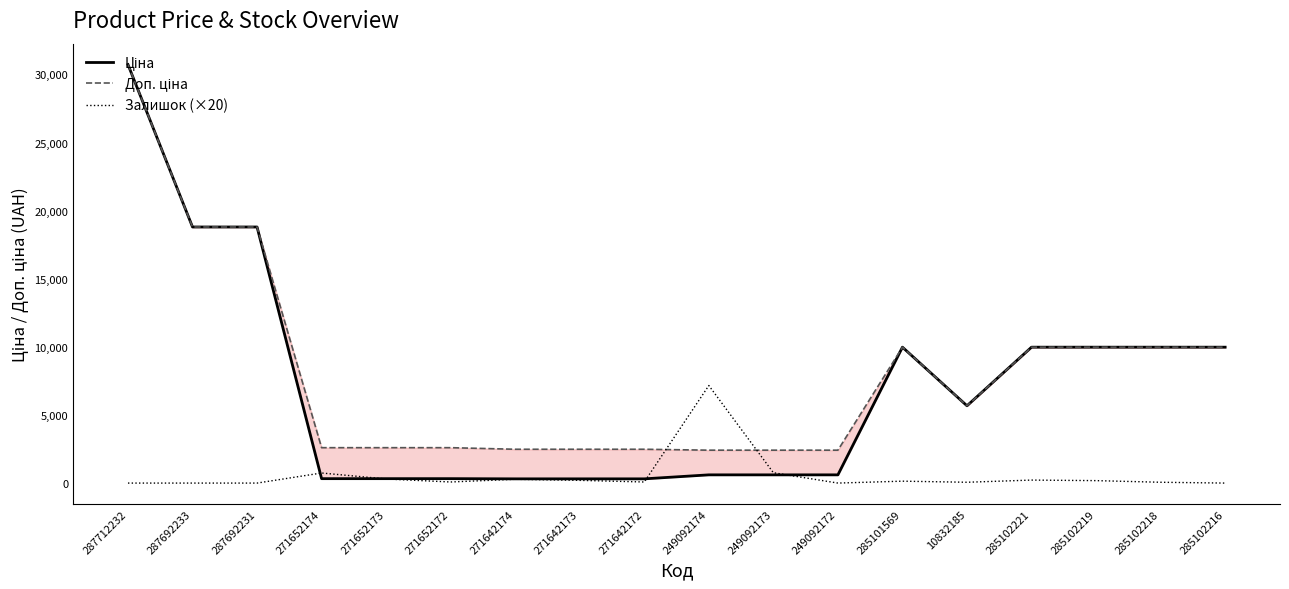

Which series has the largest total across all categories?

Доп. ціна